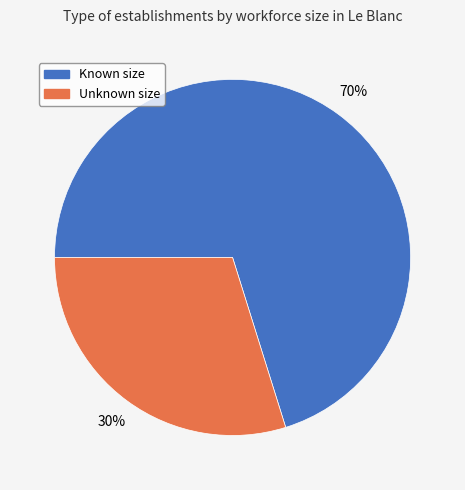

Count the number of slices in the pie.

2